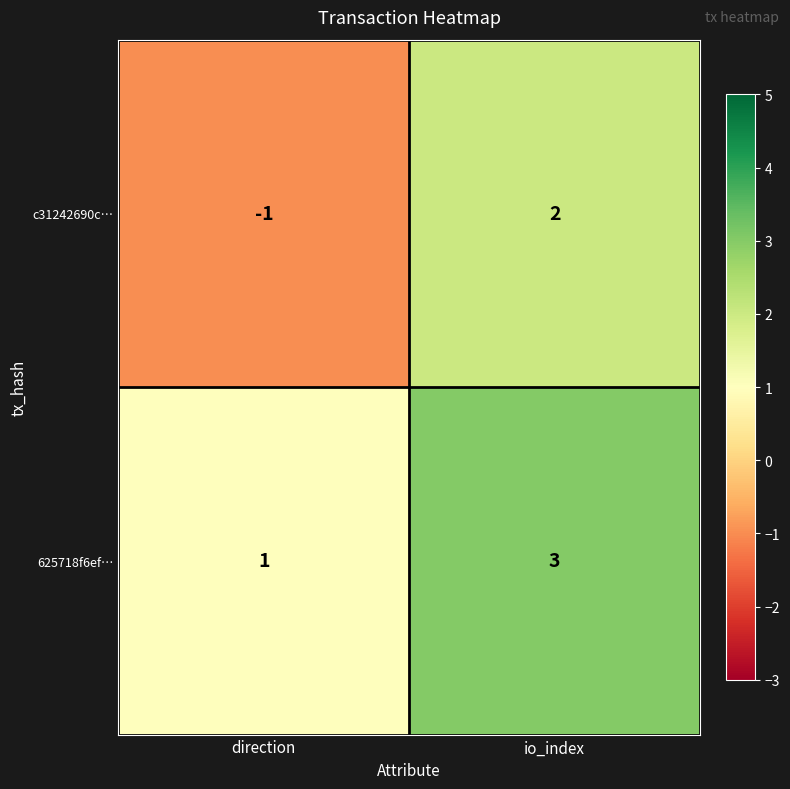

What is the spread (max minus min) of values at io_index?

1